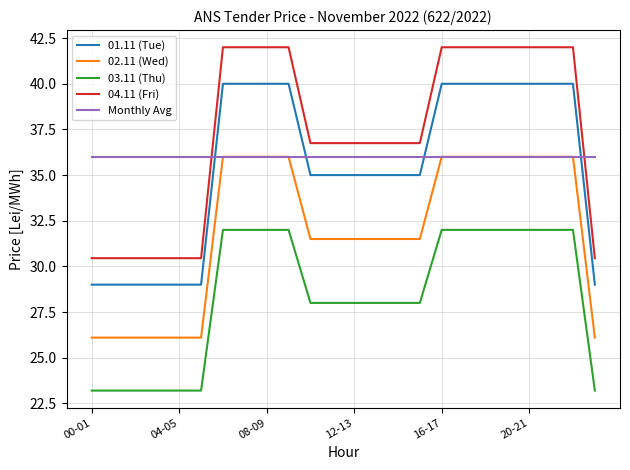

True or false: 03.11 (Thu) and Monthly Avg cross at least once.

False